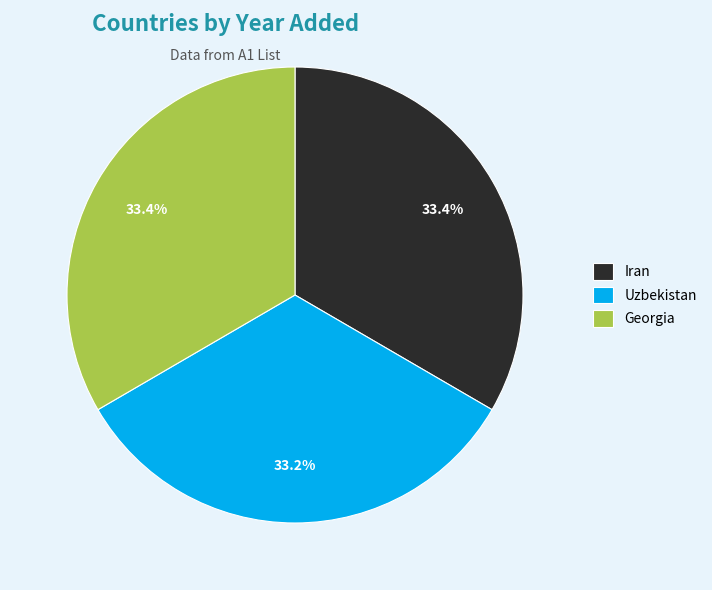

Count the number of slices in the pie.

3